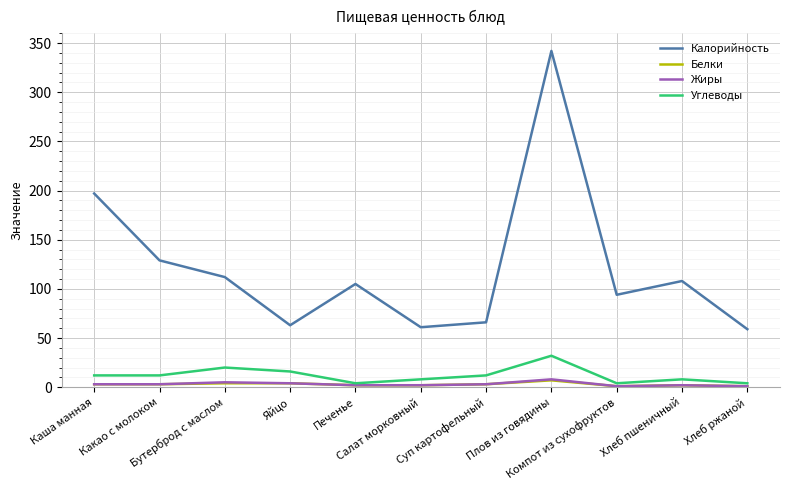

True or false: Калорийность and Белки intersect in this chart.

False